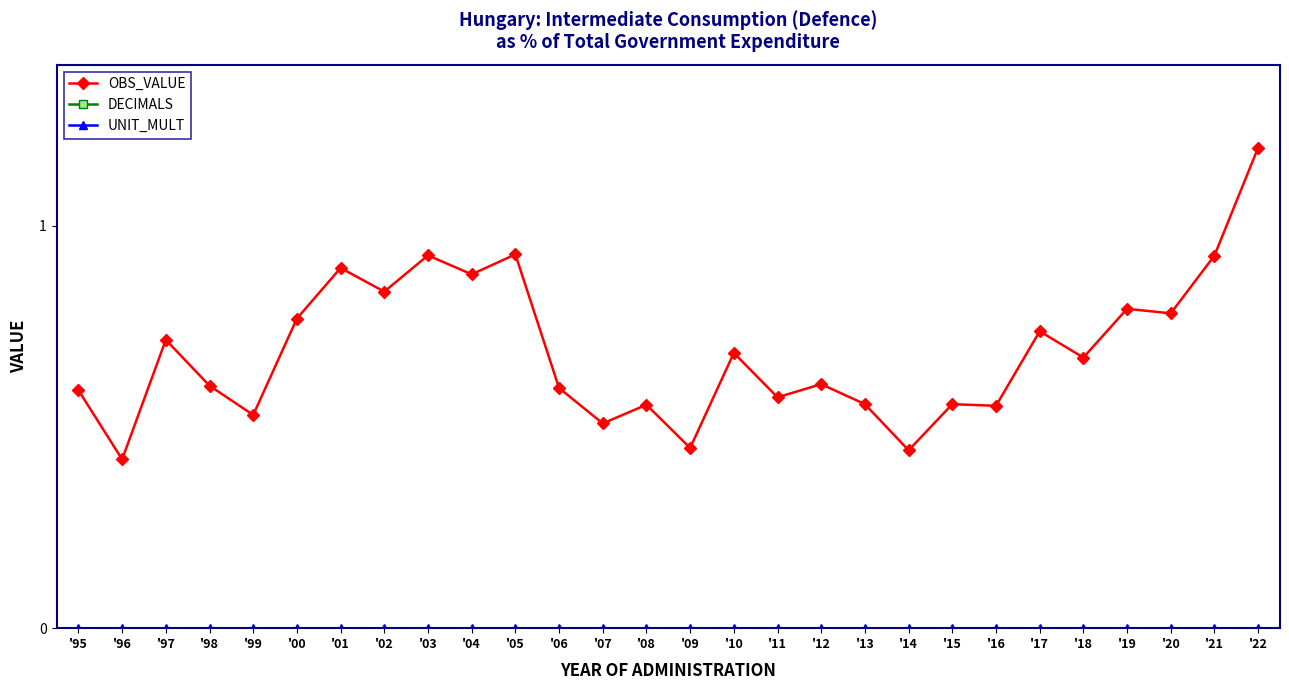

List the series in order of their peak value, highest first.

DECIMALS, OBS_VALUE, UNIT_MULT